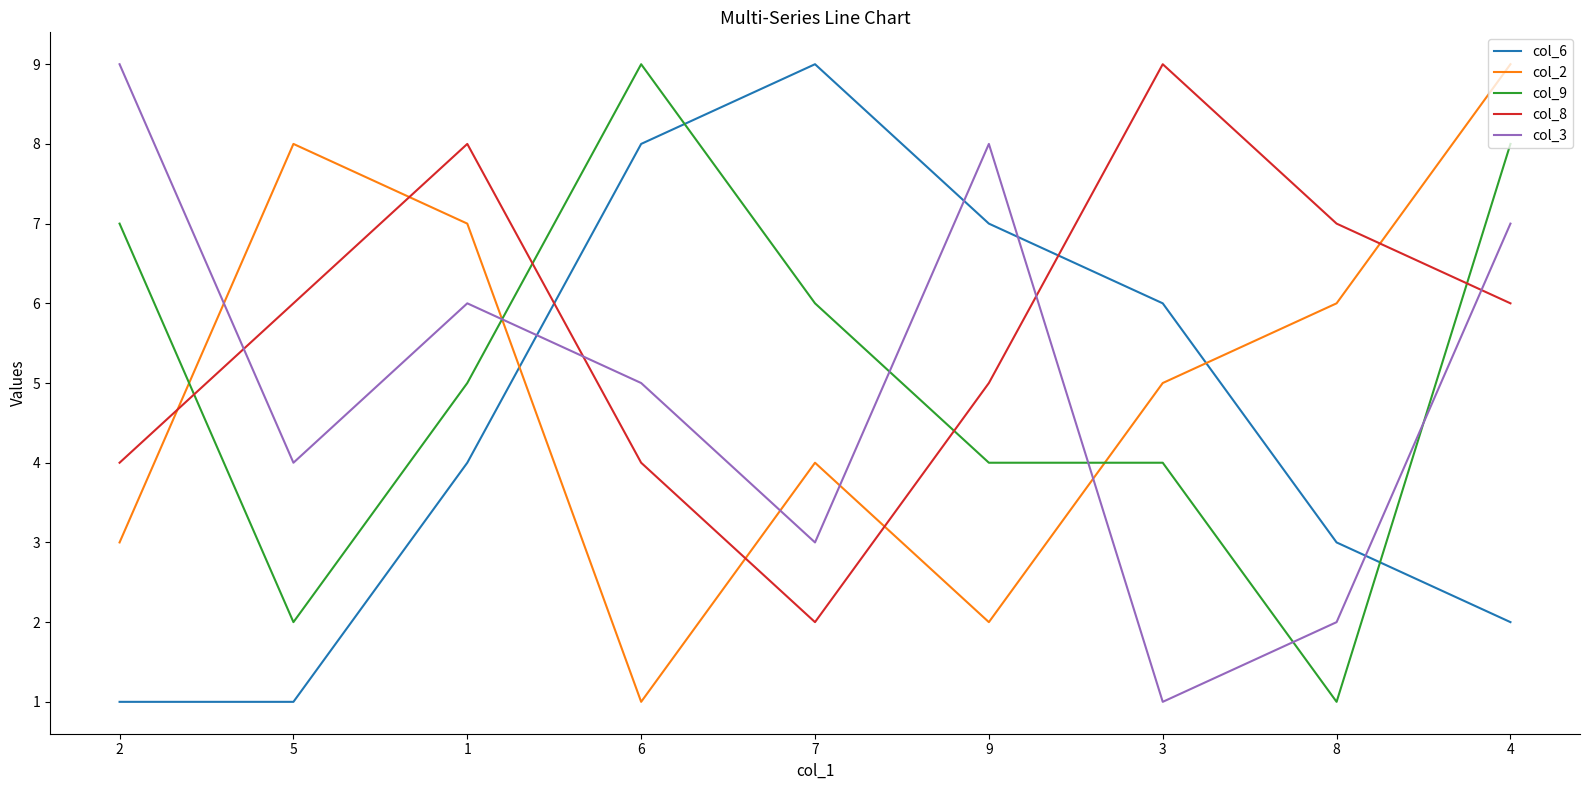

Does the chart have visible grid lines?

No